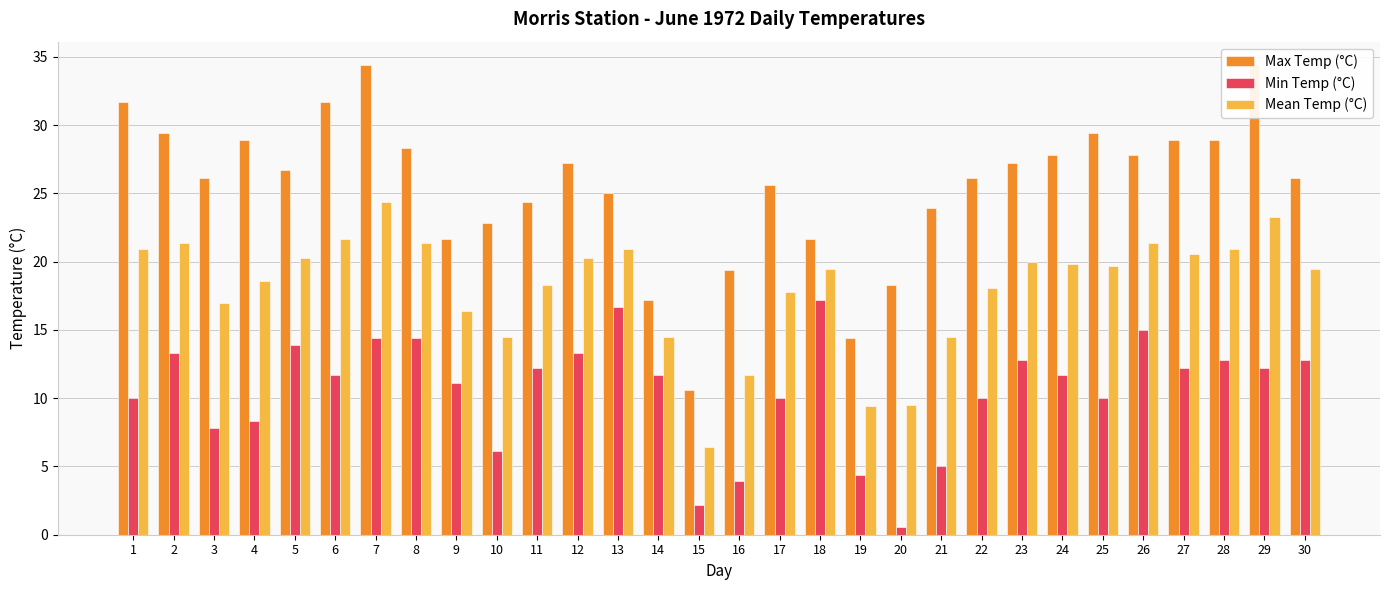

Rank the series by their average value, from highest to lowest.

Max Temp (°C), Mean Temp (°C), Min Temp (°C)